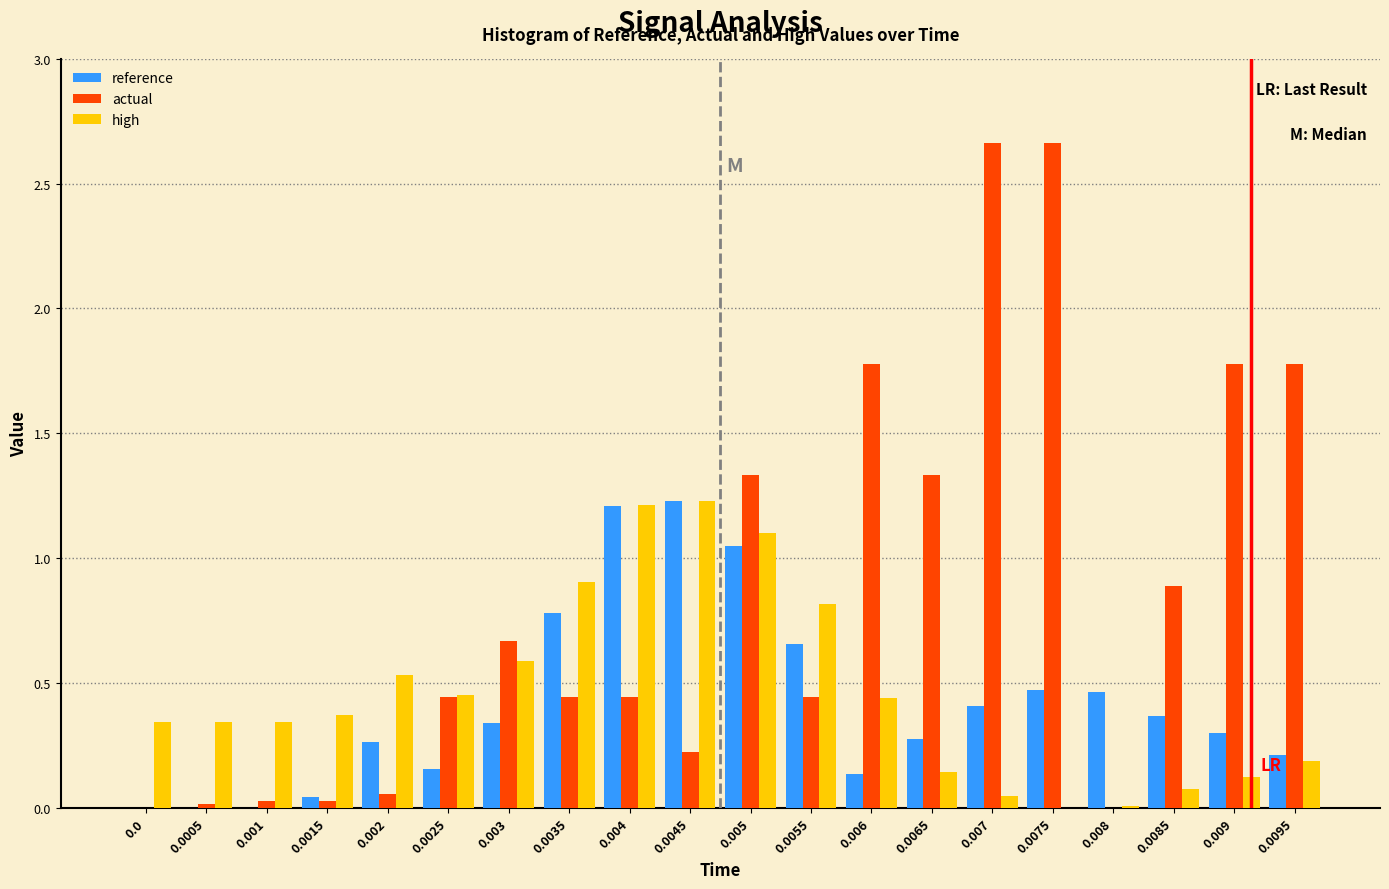

Which series has the largest total across all categories?

actual